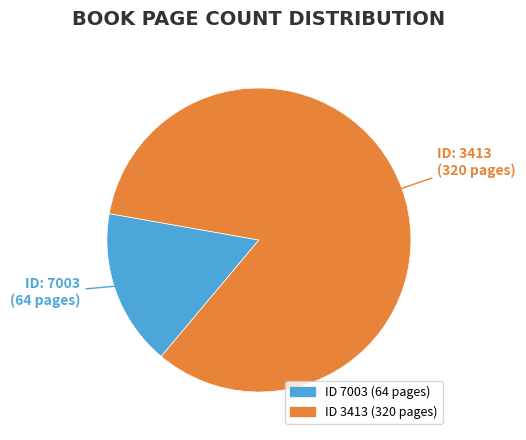

Is there any slice that represents more than half of the pie?

Yes